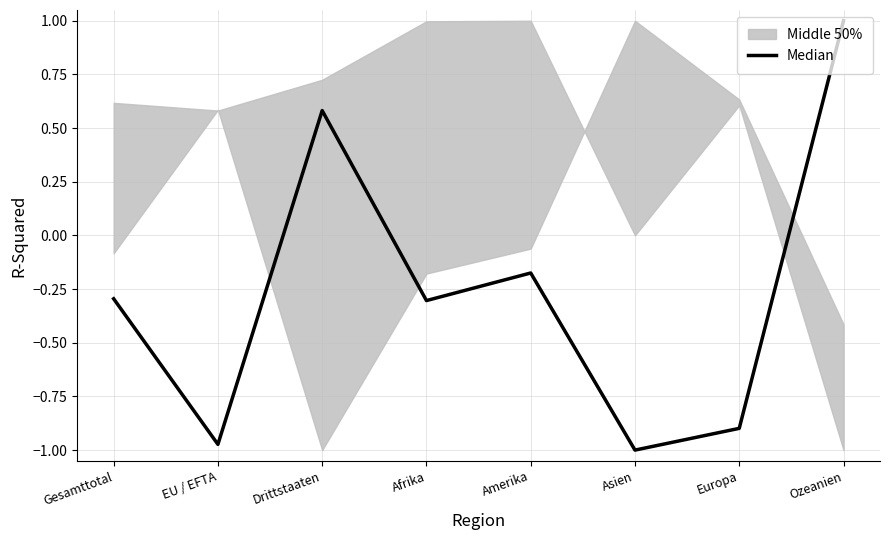

Where is the first local minimum?

EU / EFTA